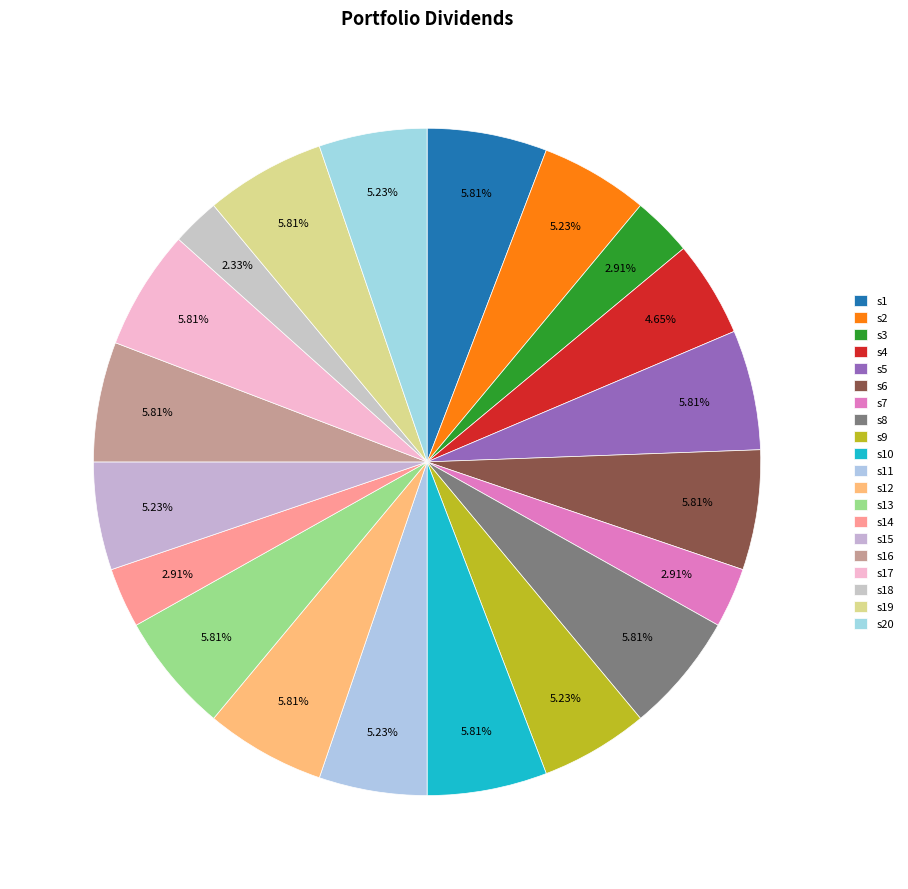

Count the number of slices in the pie.

20